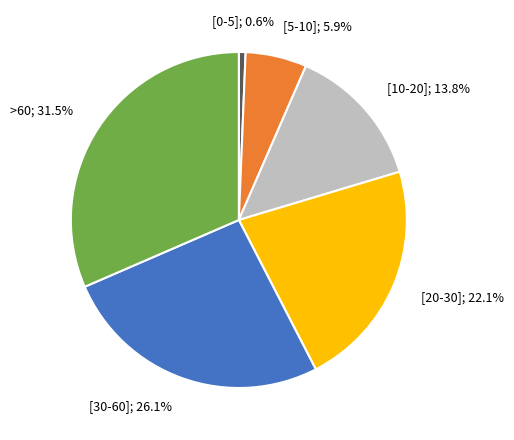

Is there a majority slice in this chart?

No